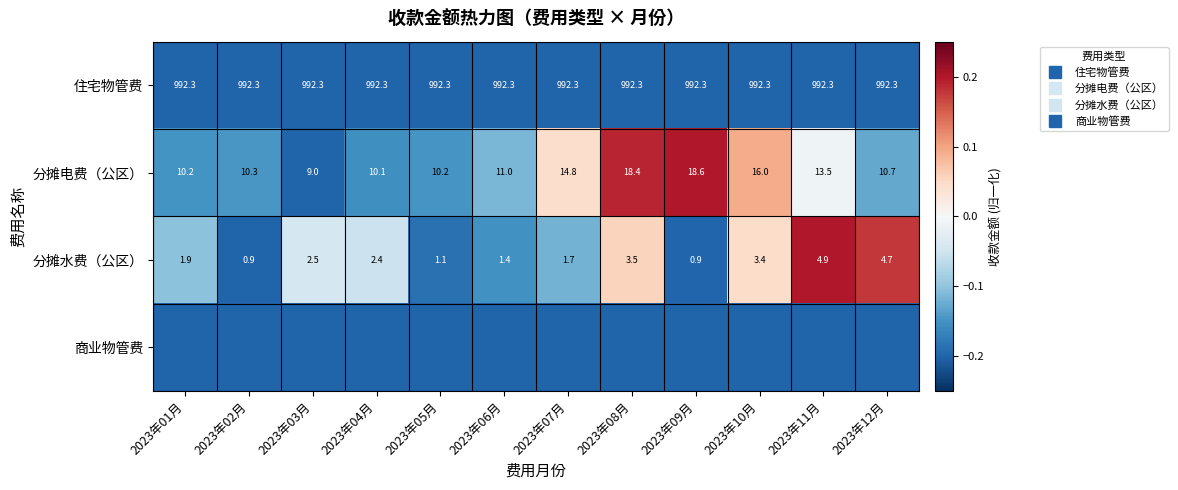

At which label is 住宅物管费 closest to 0?

2023年01月